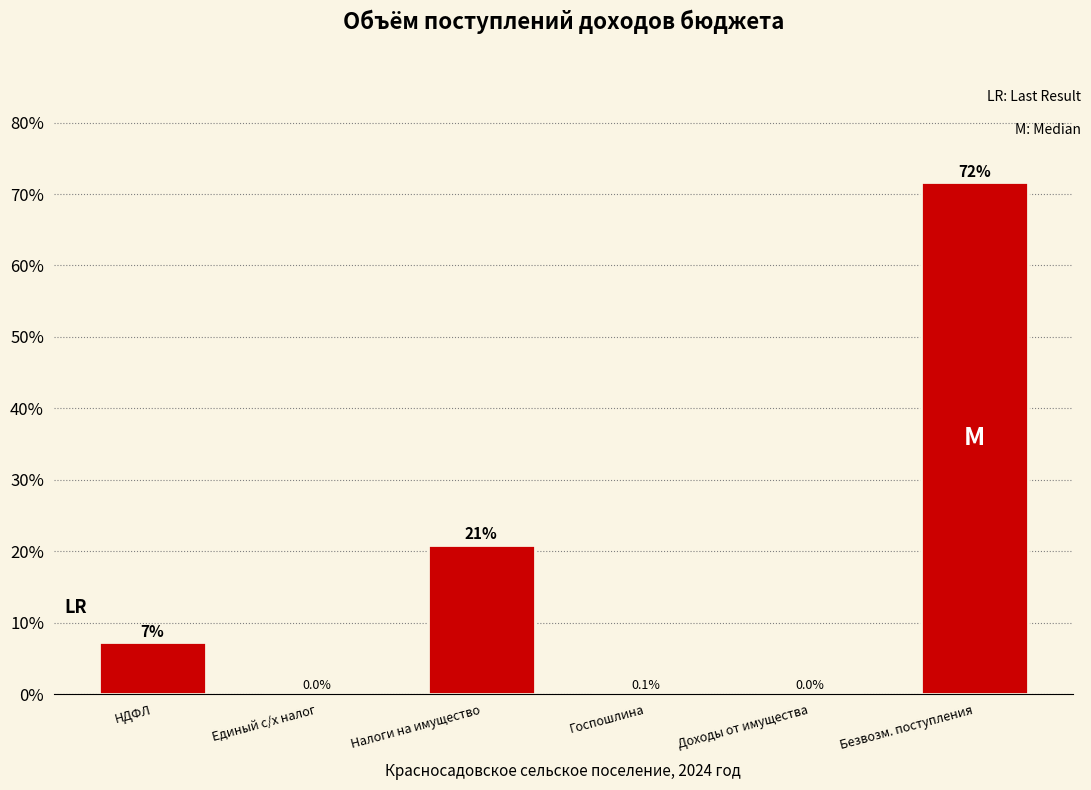

True or false: the data shows 45.5 at Единый с/х налог.

False